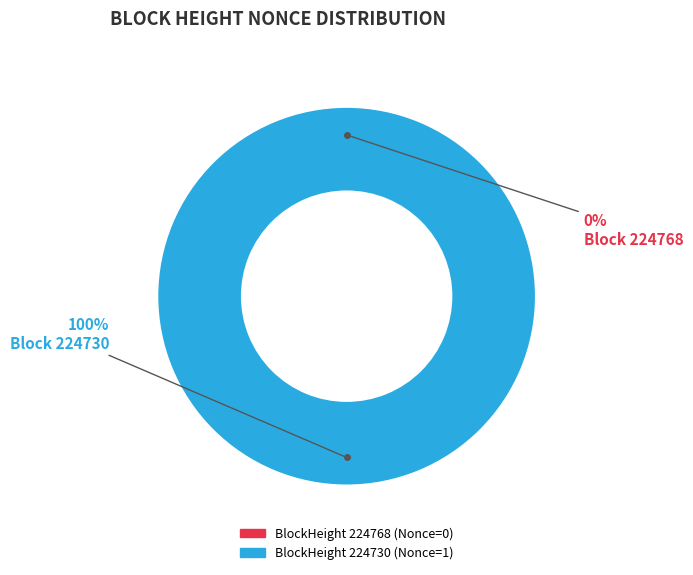

Is it true that 224768 is 0% of the pie?

True